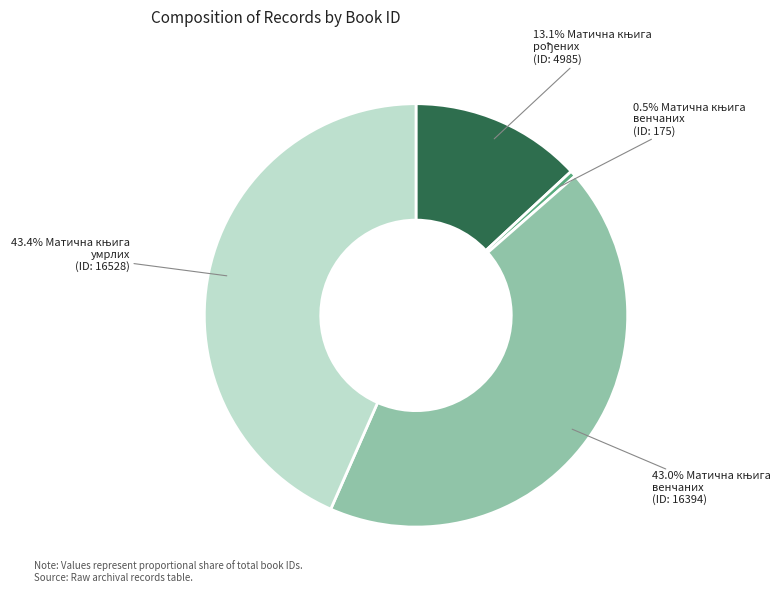

Is there any slice that represents more than half of the pie?

No